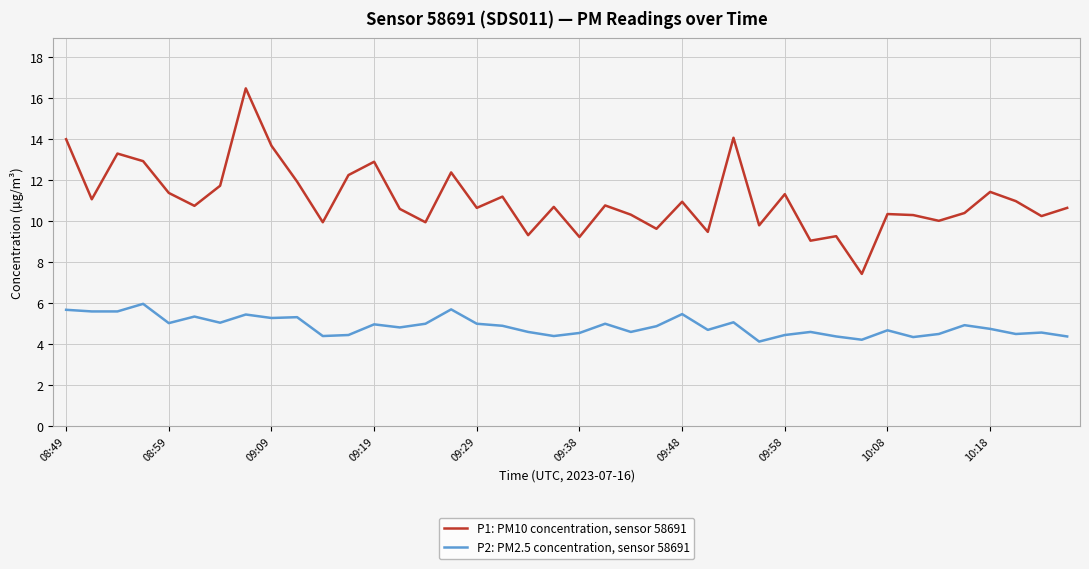

What is the average value of the P1: PM10 concentration, sensor 58691 series?

11.1